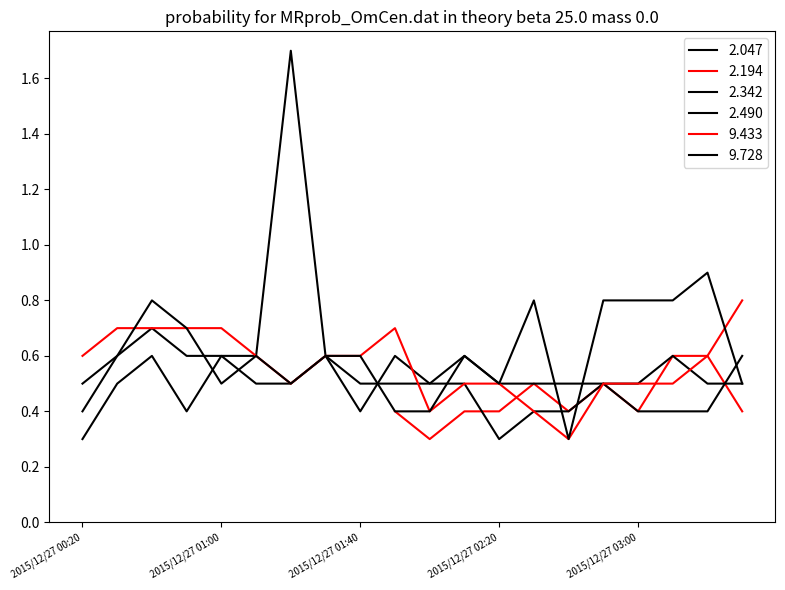

What position from the right is 2015/12/27 02:00?

10